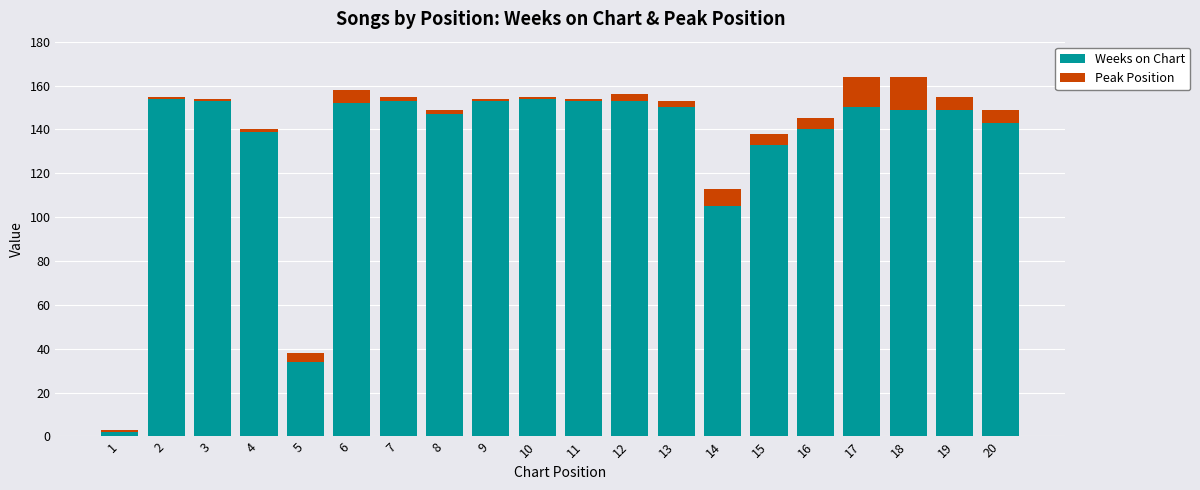

How many categories are shown in the chart?

20